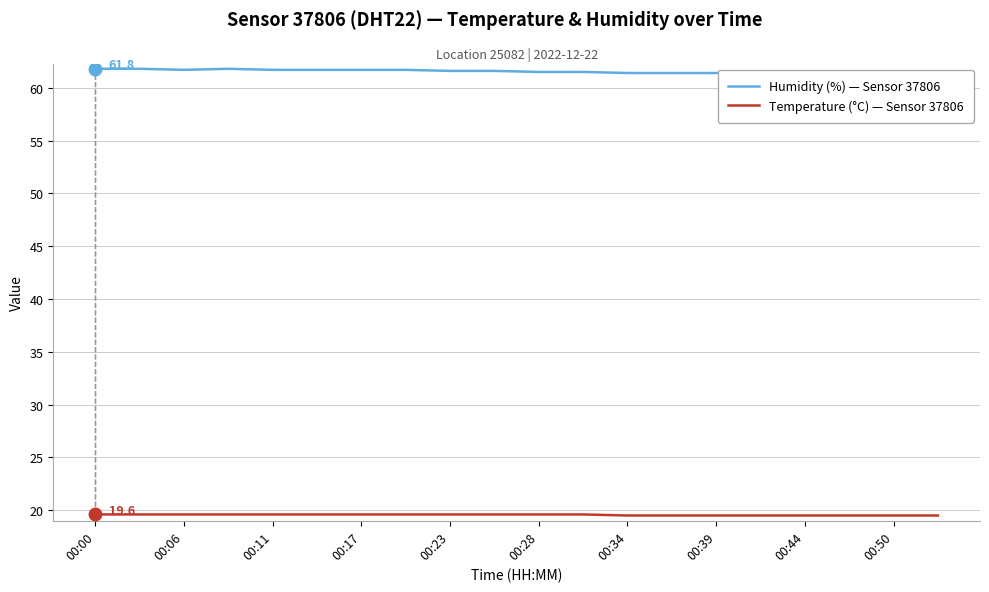

What is the value of the Temperature (°C) — Sensor 37806 point at the 8th from the left?

19.6